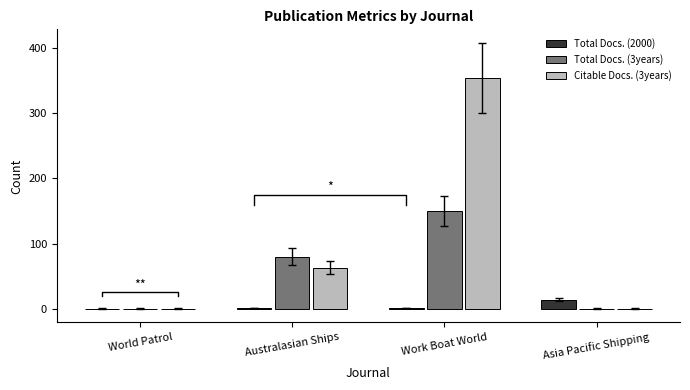

How many values in the Citable Docs. (3years) series are below 63?

2